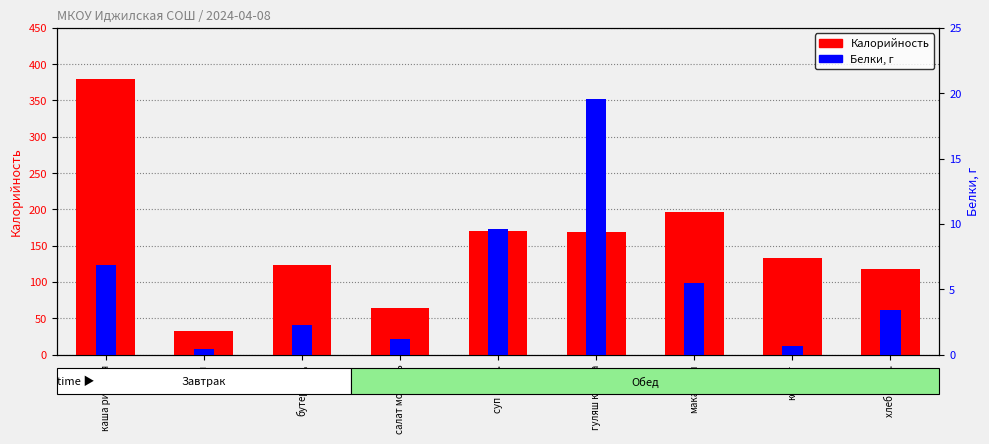

What is the difference between the Белки, г values at чай and гуляш курица?

19.1